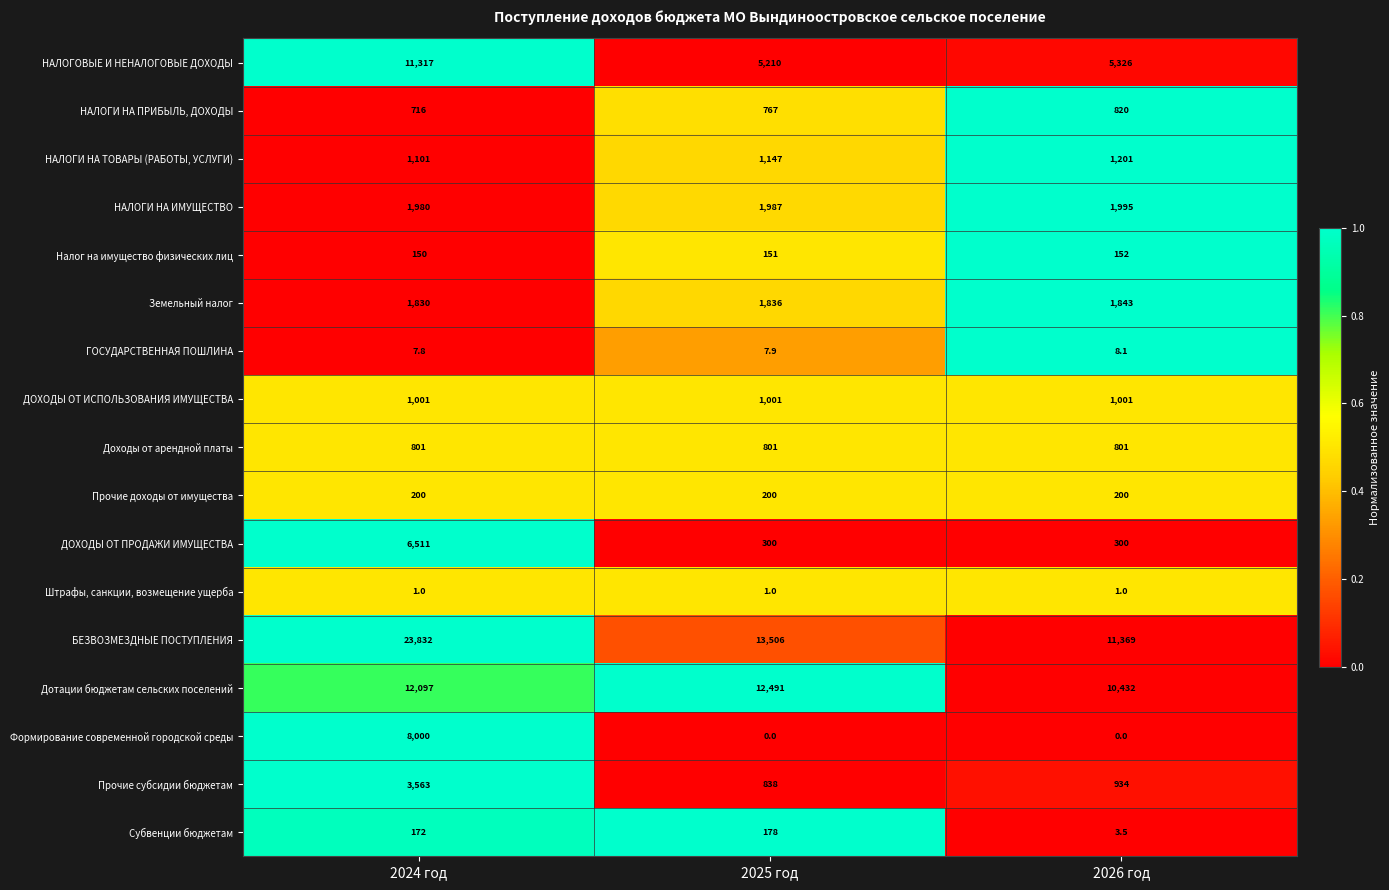

What value does the Прочие доходы от имущества series have at 2026 год?

200.0